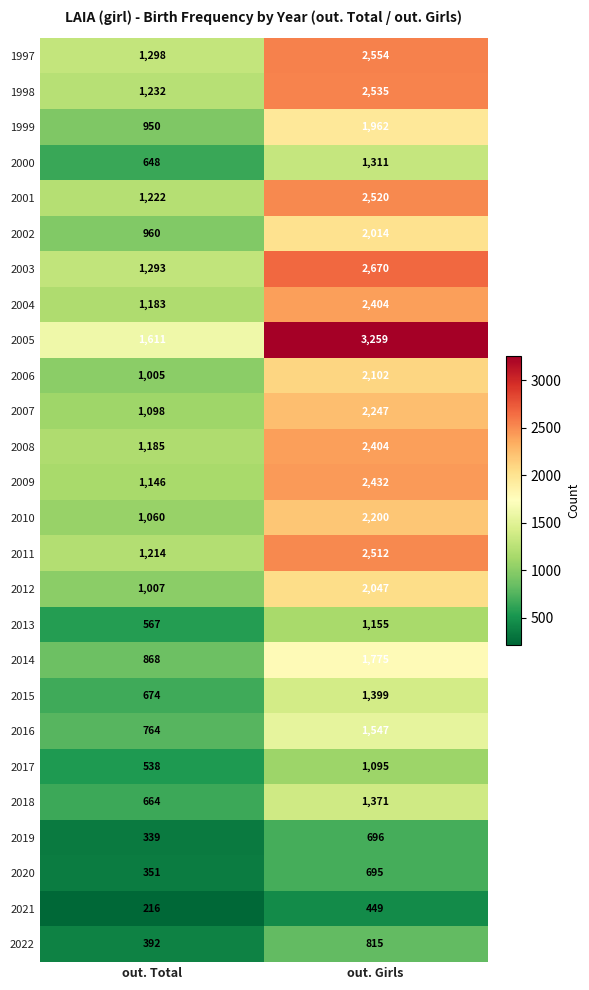

Rank the series at out. Total from highest to lowest value.

2005, 1997, 2003, 1998, 2001, 2011, 2008, 2004, 2009, 2007, 2010, 2012, 2006, 2002, 1999, 2014, 2016, 2015, 2018, 2000, 2013, 2017, 2022, 2020, 2019, 2021